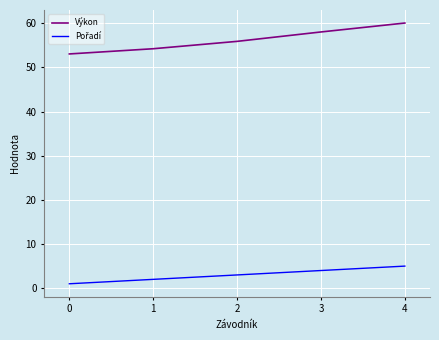

What is the total value across all series at 2?

58.9